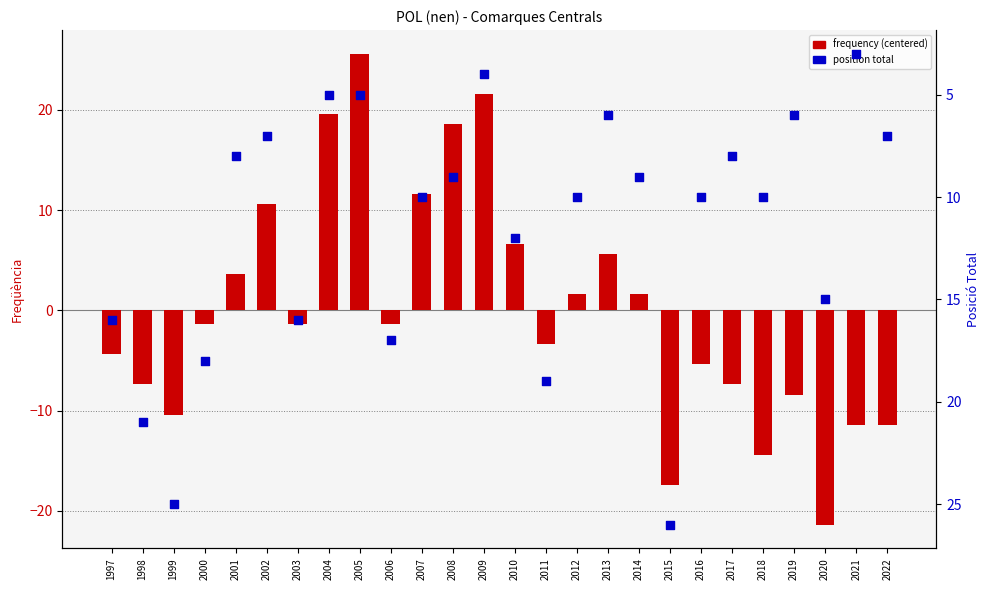

Which series has the largest total across all categories?

position total